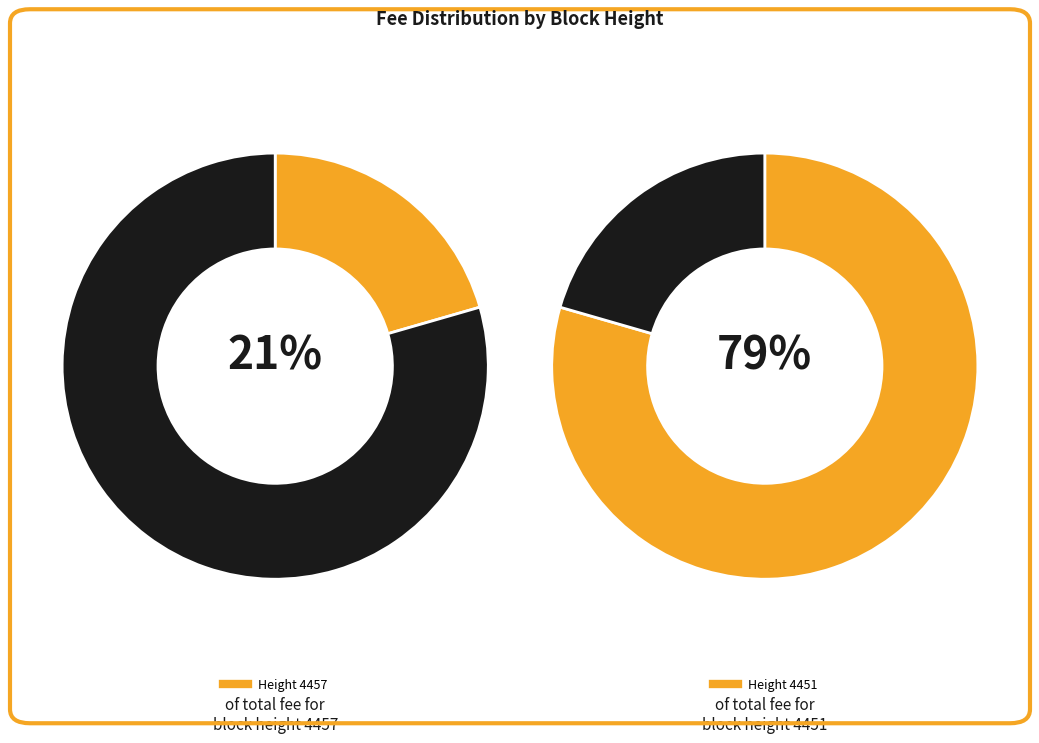

How many slices are in this pie chart?

2